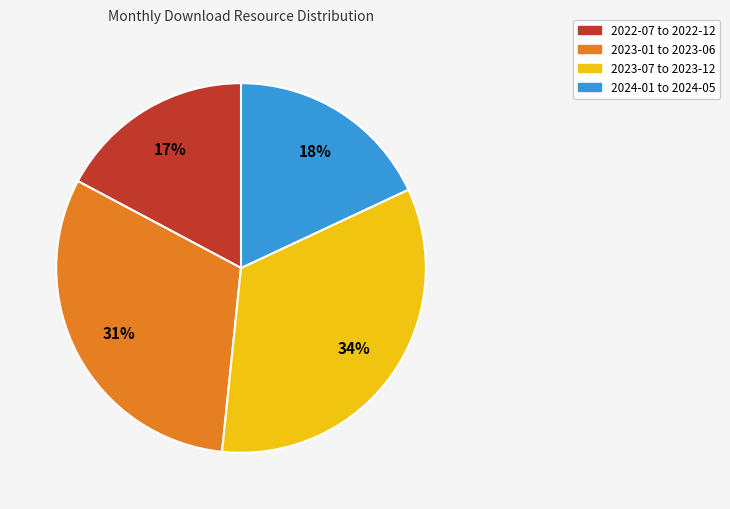

To the nearest percent, what percentage of the pie is 2023-01 to 2023-06?

31%